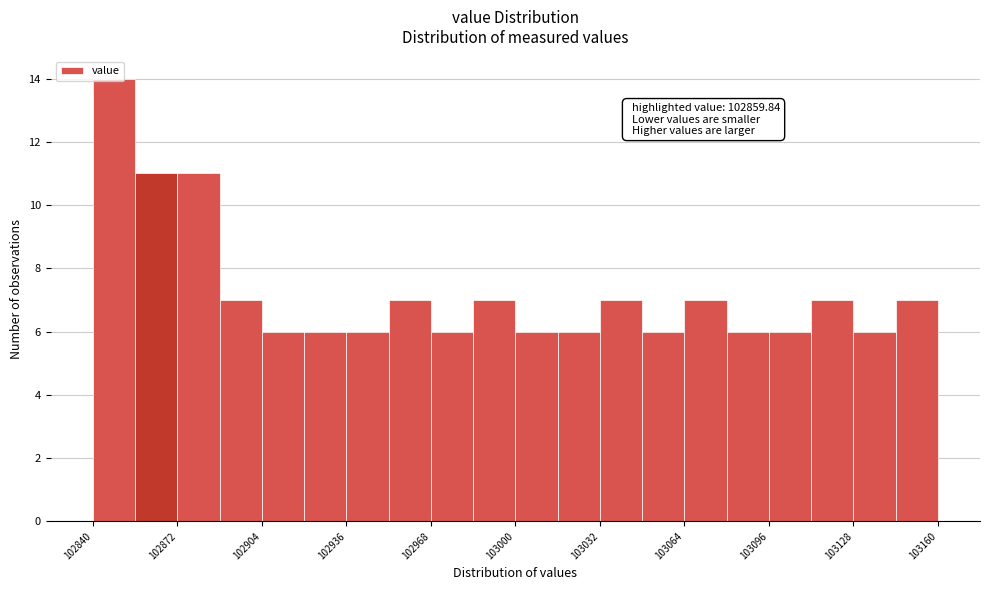

Read against the x-axis, roughly where is the centre of the tallest bar?

102850